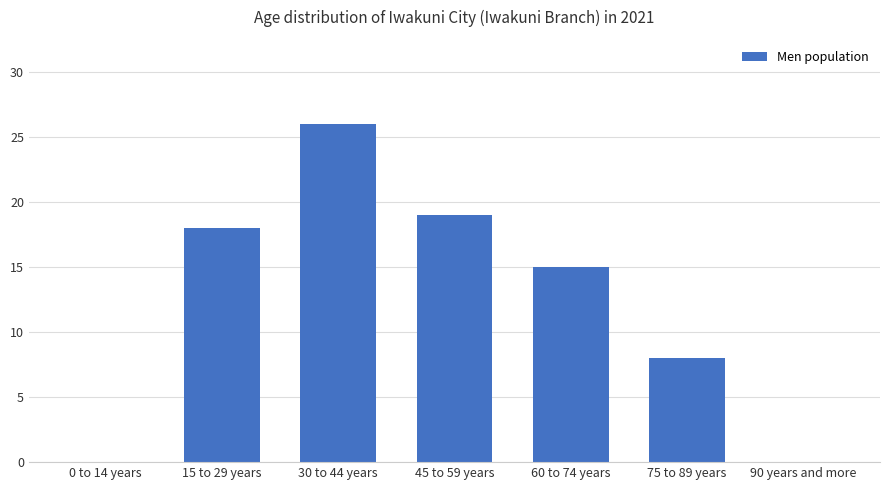

True or false: the data shows 0 at 0 to 14 years.

True